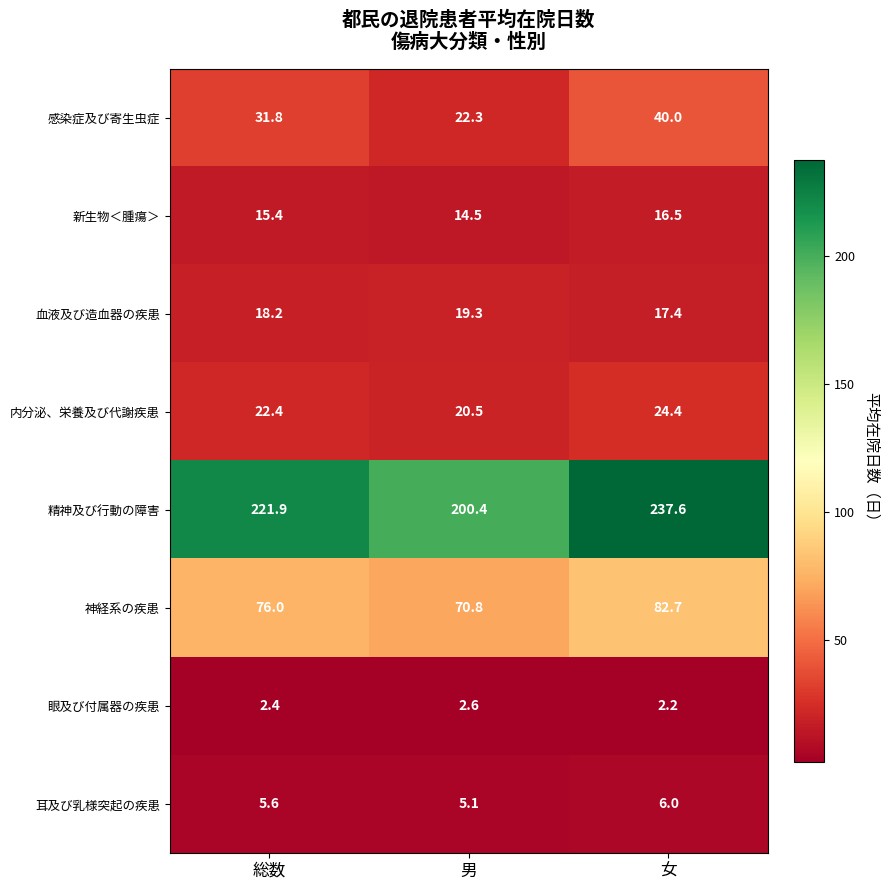

What is the difference between the second highest and minimum values in the 新生物＜腫瘍＞ series?

0.9